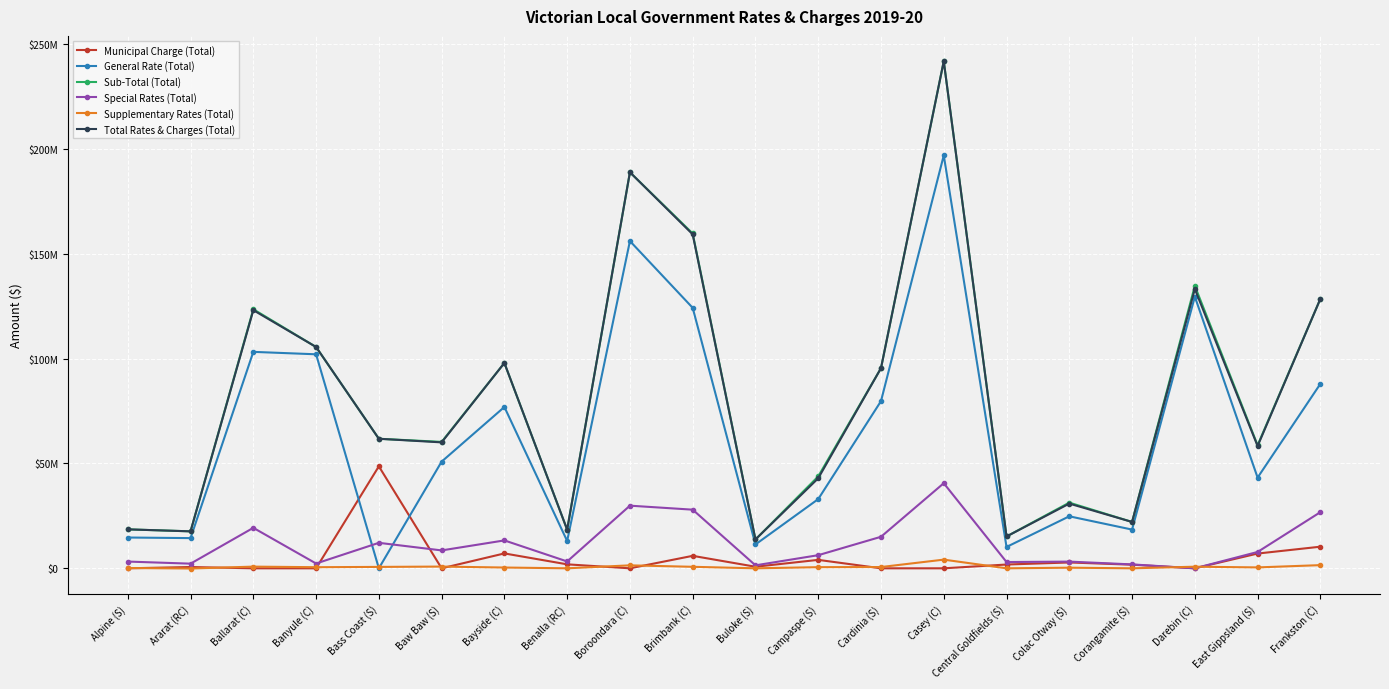

What value does the Supplementary Rates (Total) series have at Frankston (C)?

1515882.8